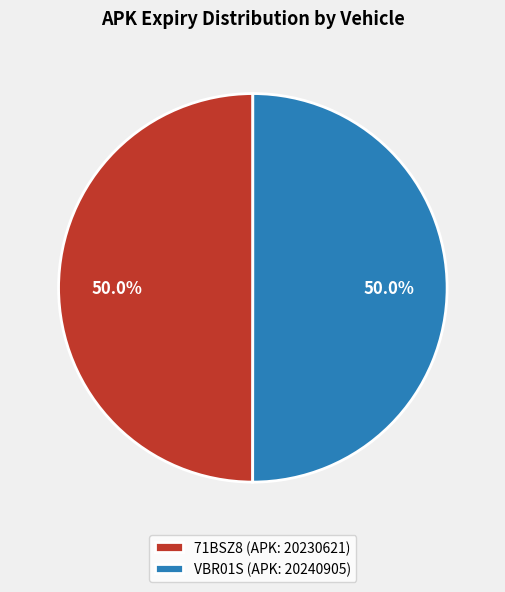

Approximately how many times larger is the value at VBR01S (APK: 20240905) compared to 71BSZ8 (APK: 20230621)?

1.0